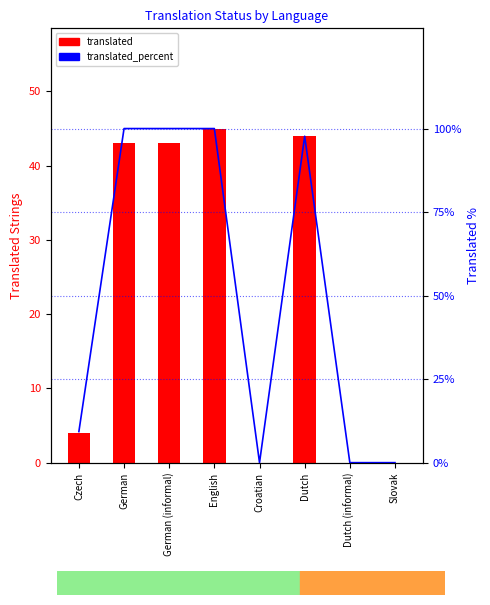

Which series has the largest total across all categories?

translated_percent